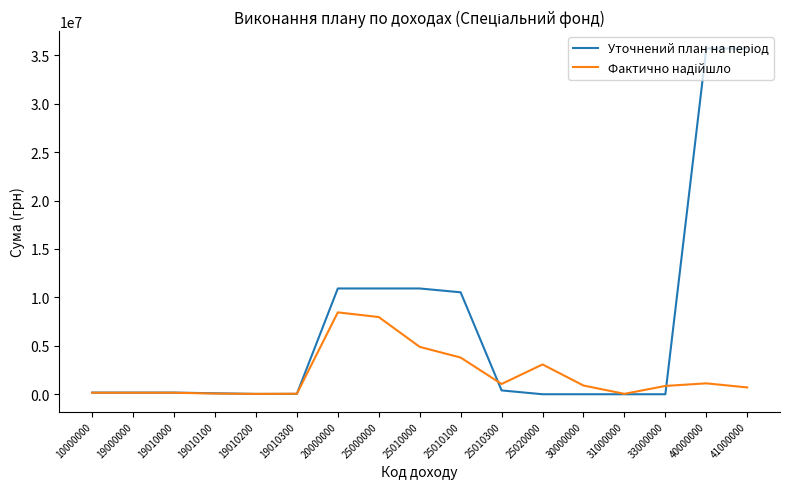

What is the difference between the highest and lowest values at 30000000?

899814.0